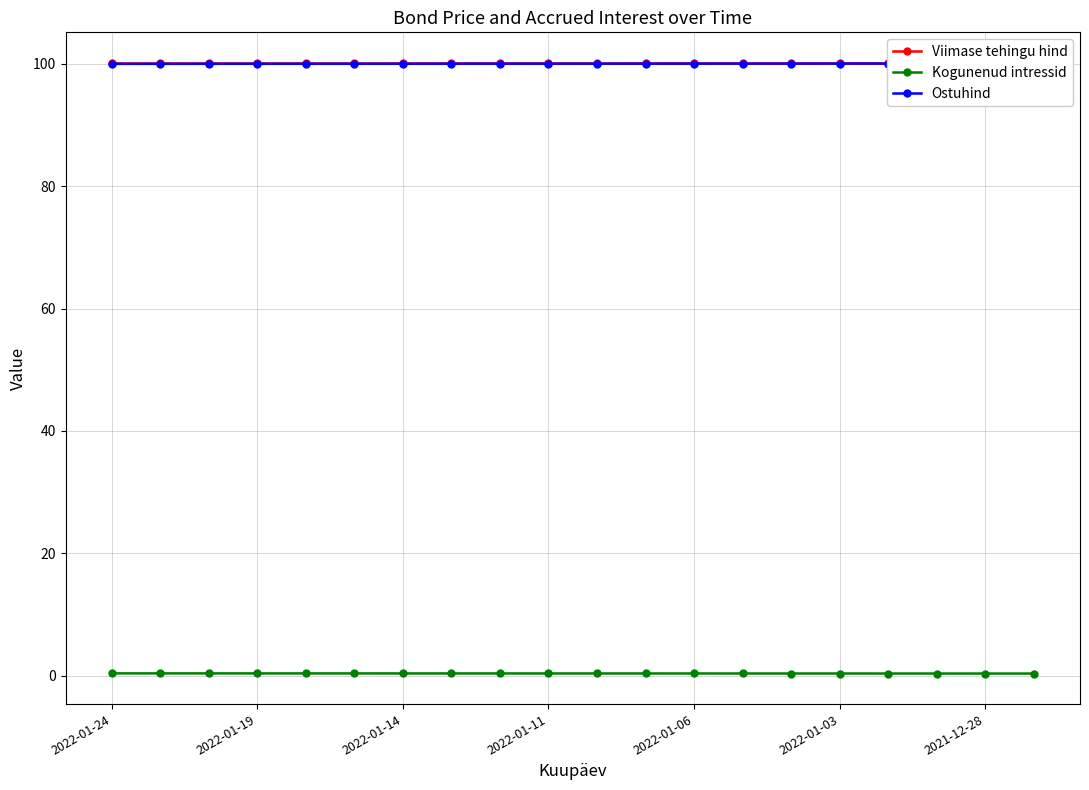

What are all the series names shown in the legend?

Viimase tehingu hind, Kogunenud intressid, Ostuhind